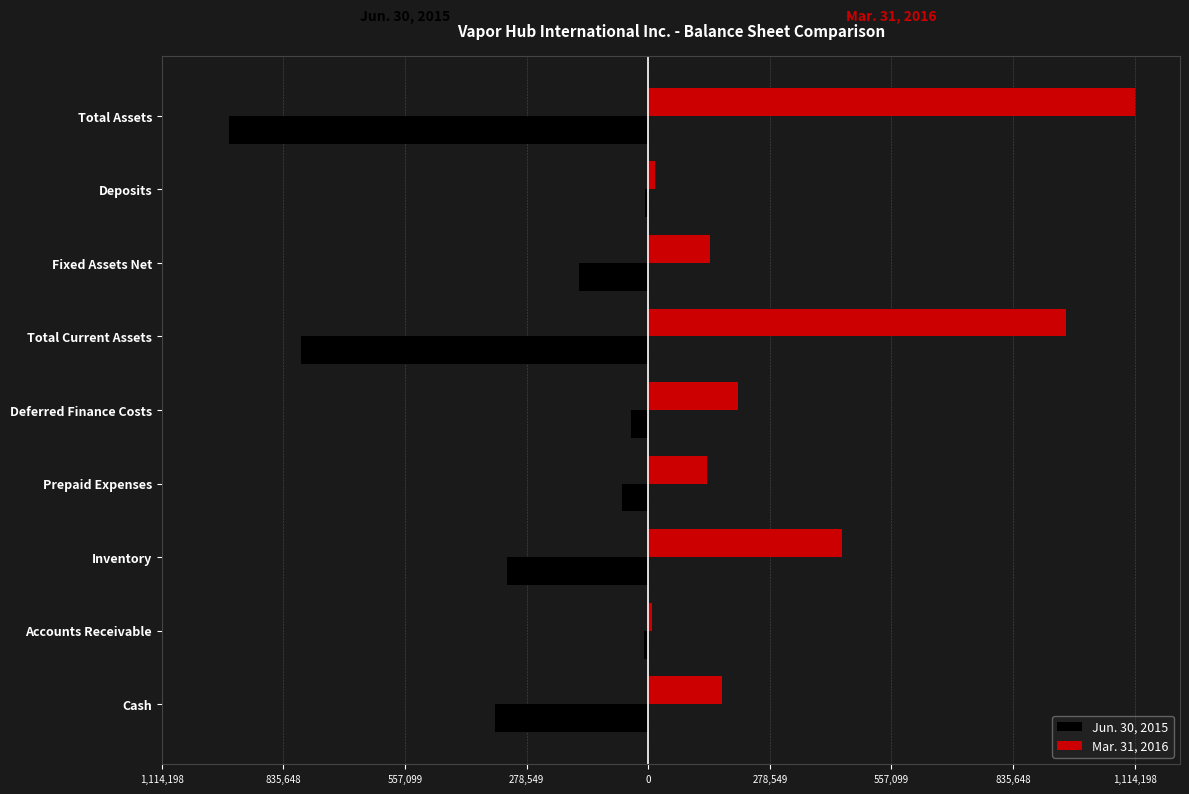

What are all the series names shown in the legend?

Jun. 30, 2015, Mar. 31, 2016